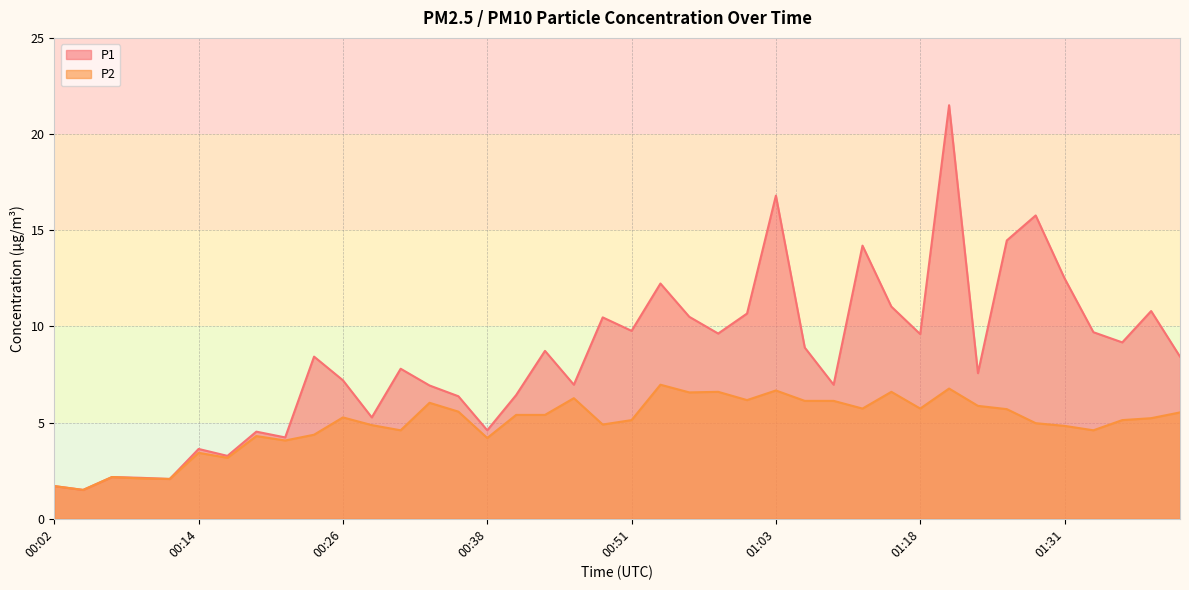

What is the sum of the P1 values at 00:26 and 01:23?

14.8